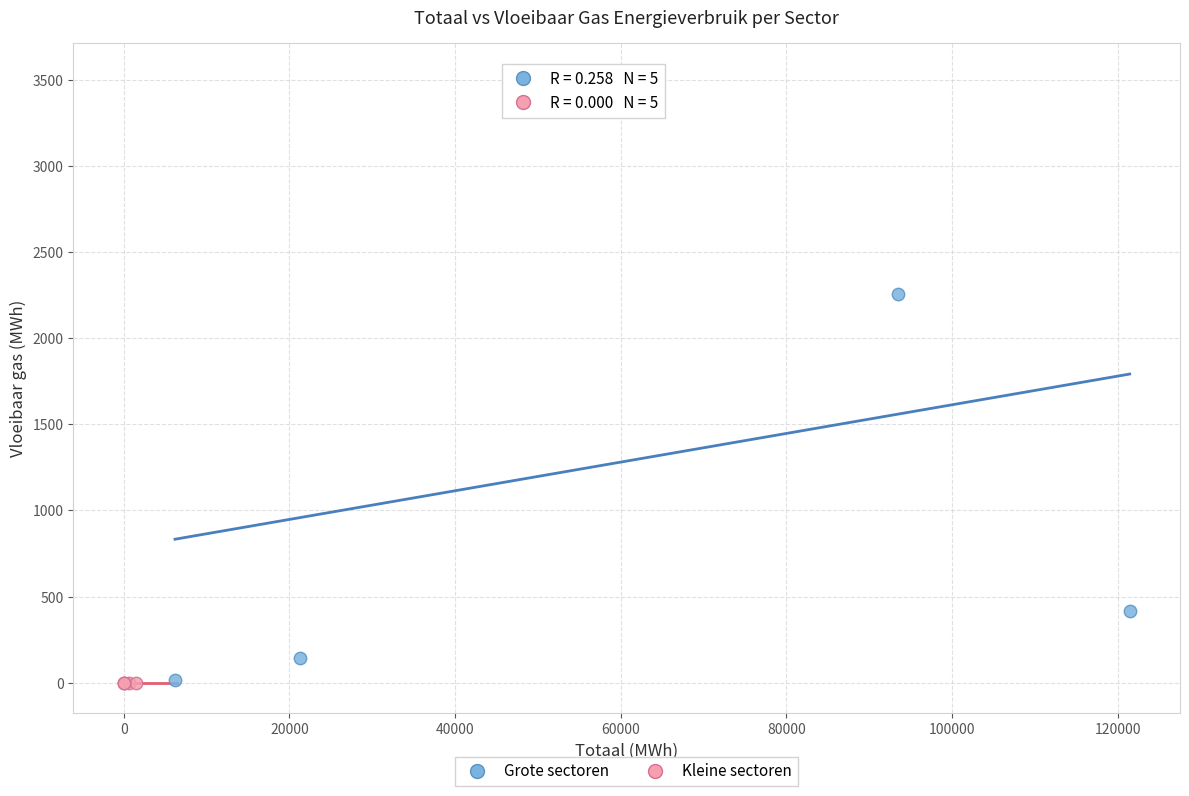

Which series contains the highest Y value?

Grote sectoren